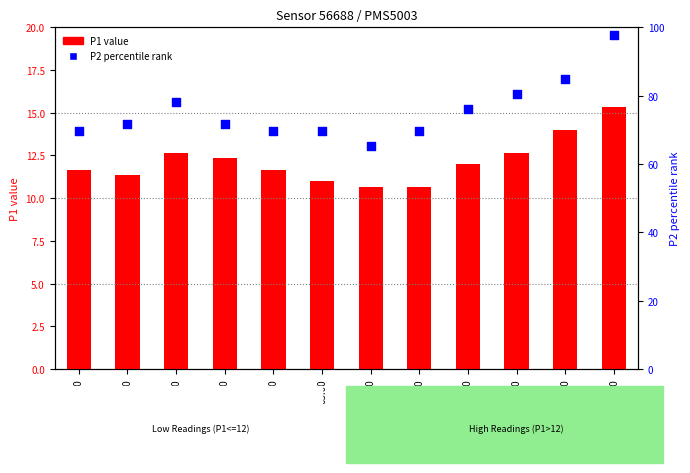

Which series reaches the minimum Y coordinate?

P1 value